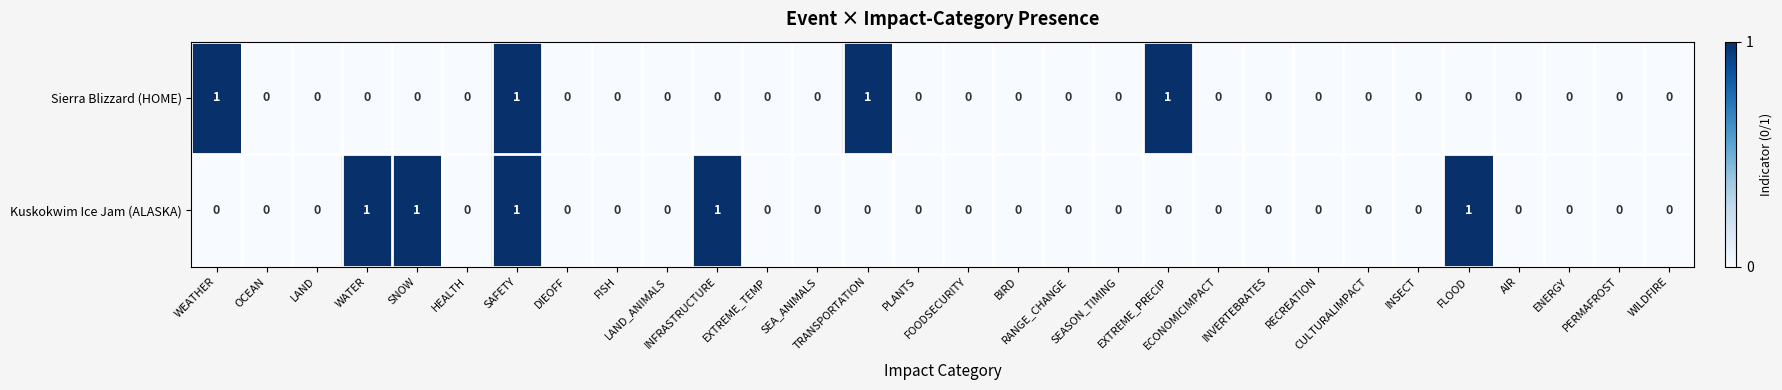

What is the sum of all Kuskokwim Ice Jam (ALASKA) values?

5